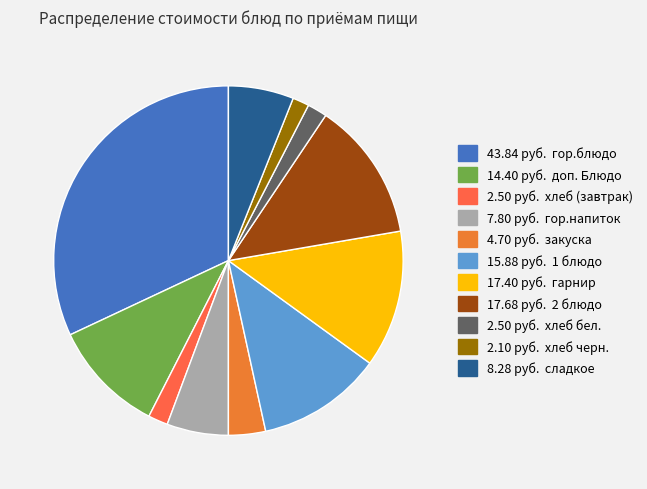

Rank the categories by value from lowest to highest.

хлеб черн., хлеб (завтрак), хлеб бел., закуска, гор.напиток, сладкое, доп. Блюдо, 1 блюдо, гарнир, 2 блюдо, гор.блюдо